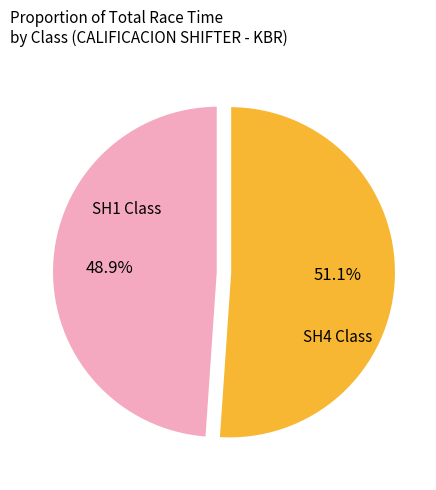

Is there a majority slice in this chart?

Yes